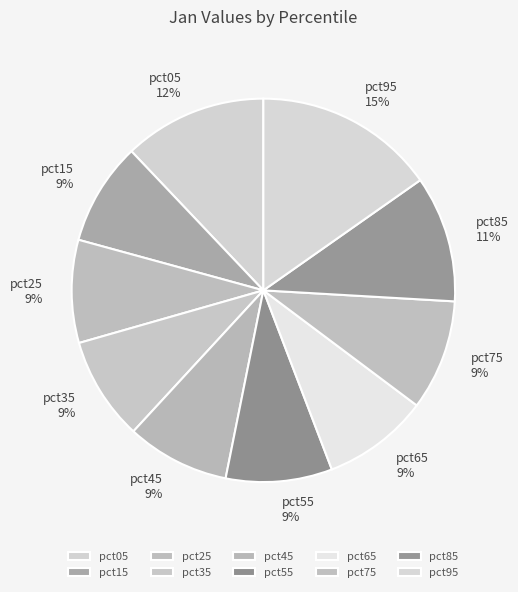

To the nearest percent, what is the combined percentage of pct25 and pct65?

18%